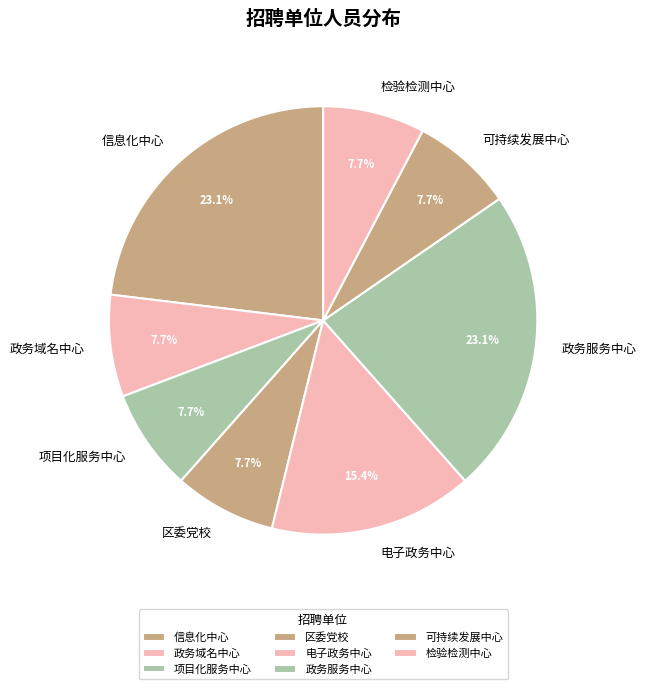

To the nearest percent, what is the difference between the largest and smallest slice percentages?

15%